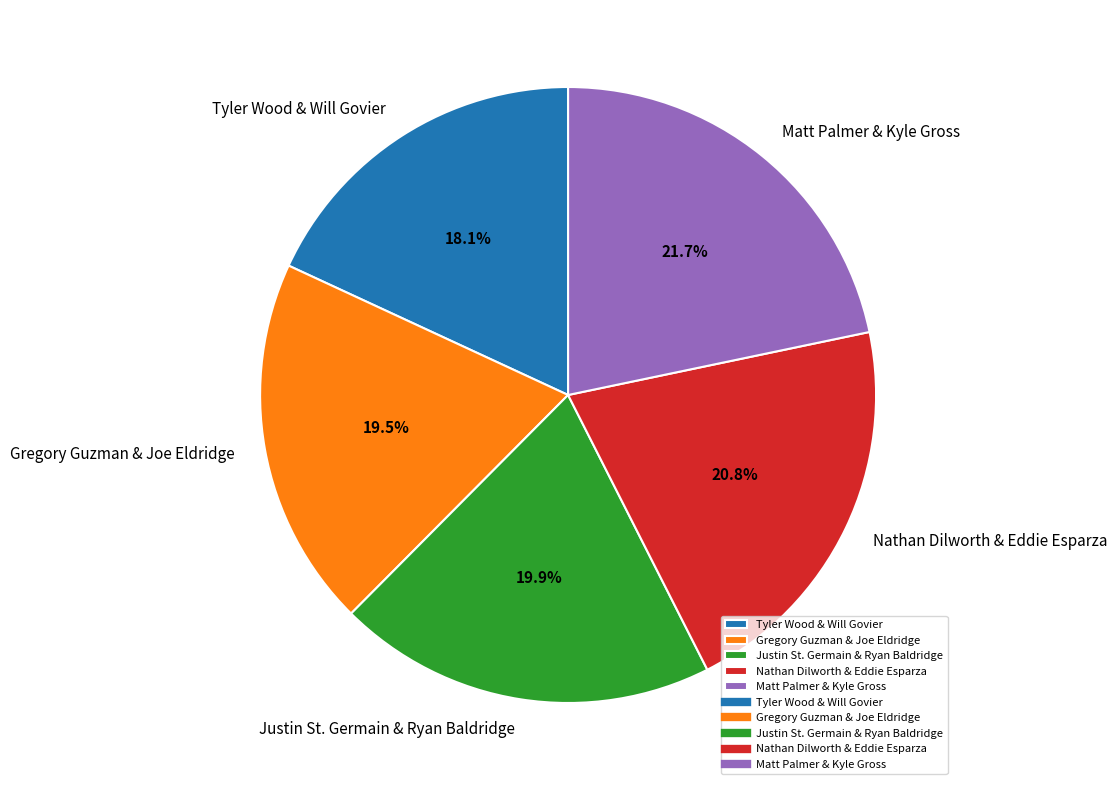

What percentage is the Tyler Wood & Will Govier slice, to the nearest percent?

18%